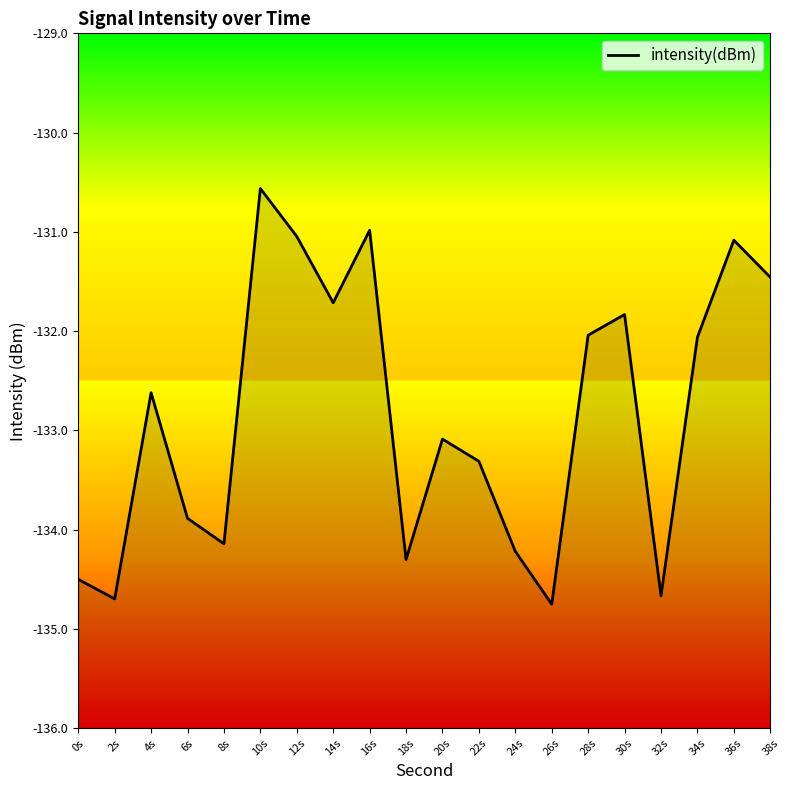

List the labels in order of value, largest first.

10s, 16s, 12s, 36s, 38s, 14s, 30s, 28s, 34s, 4s, 20s, 22s, 6s, 8s, 24s, 18s, 0s, 32s, 2s, 26s